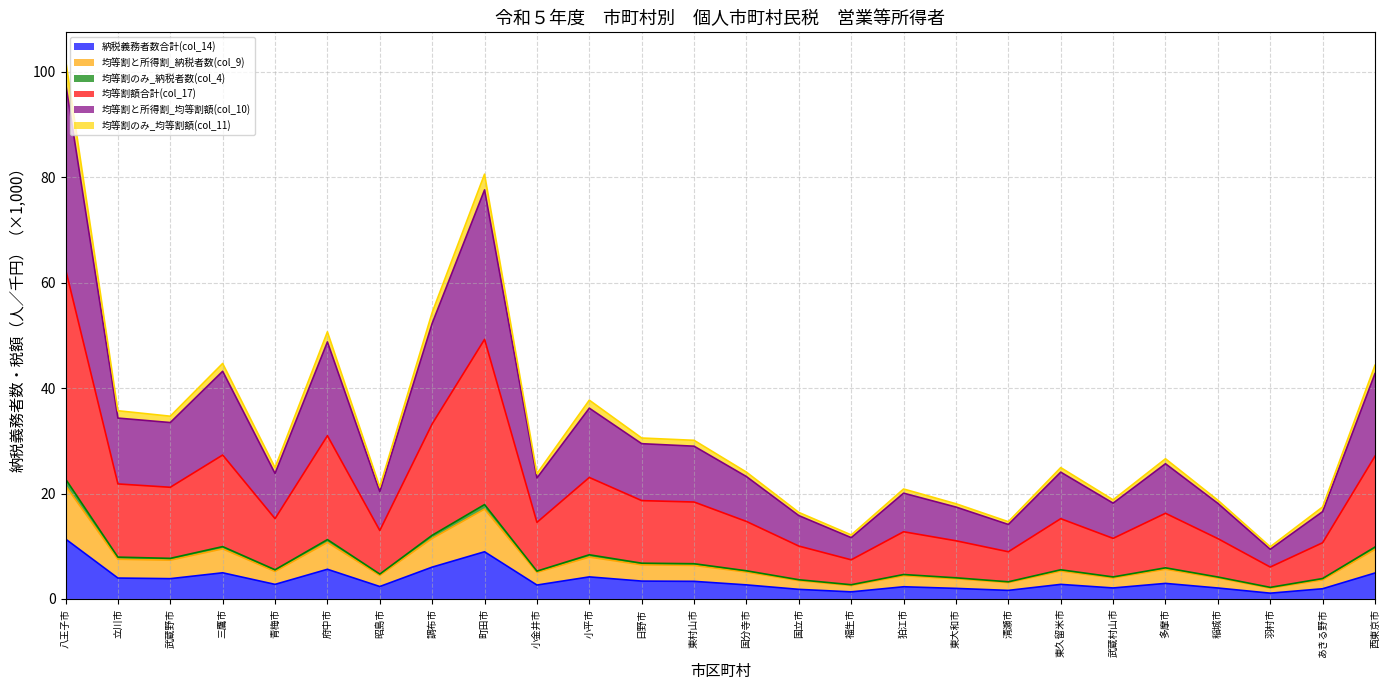

Where is 納税義務者数合計(col_14) nearest to the value 6?

調布市